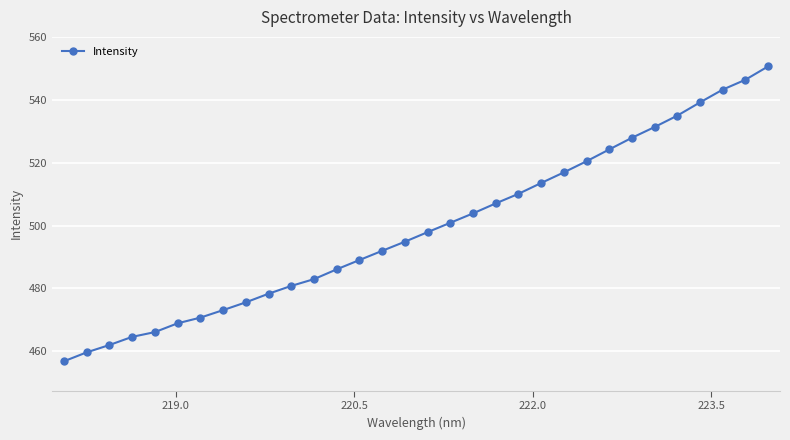

What is the sum of all values?

15969.7